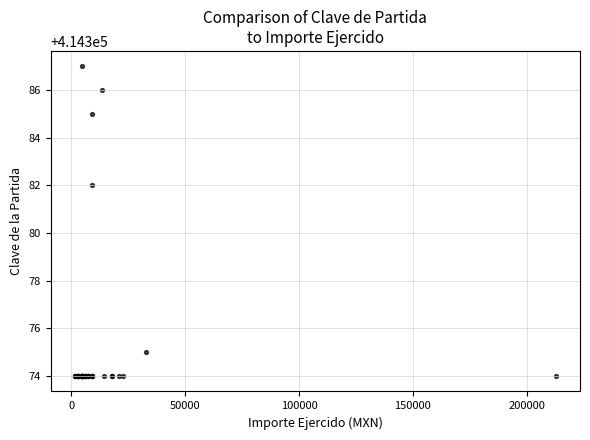

What Y value in the scatter plot is closest to 414380?

414382